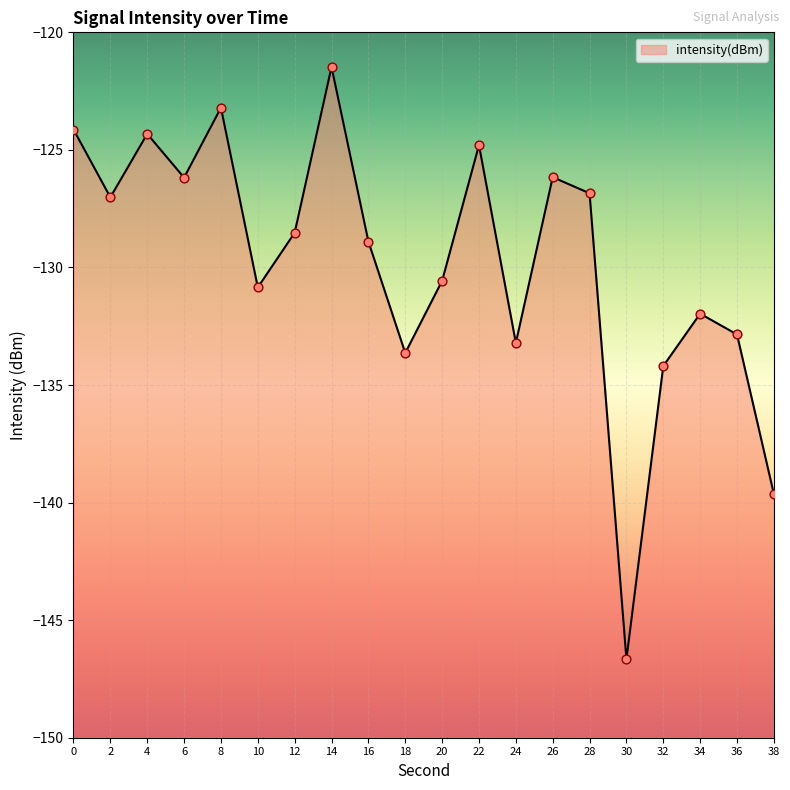

What is the change in value from 10 to 38?

-8.8